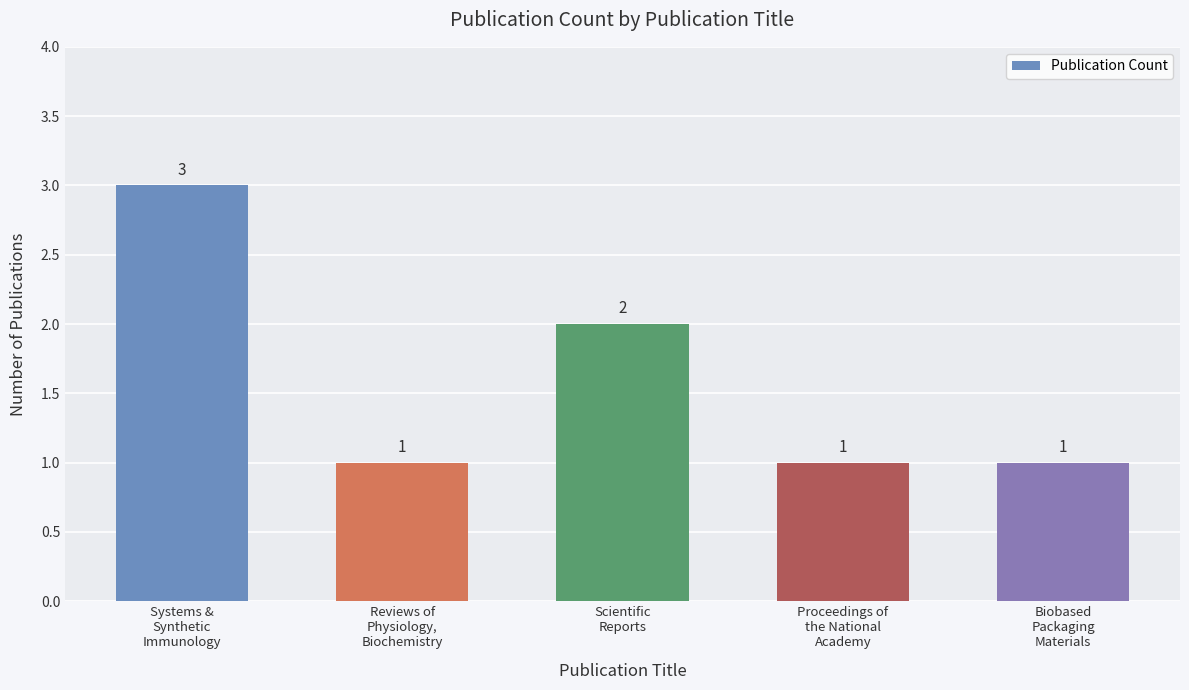

The chart shows a value of 3 at Scientific
Reports. True or false?

False